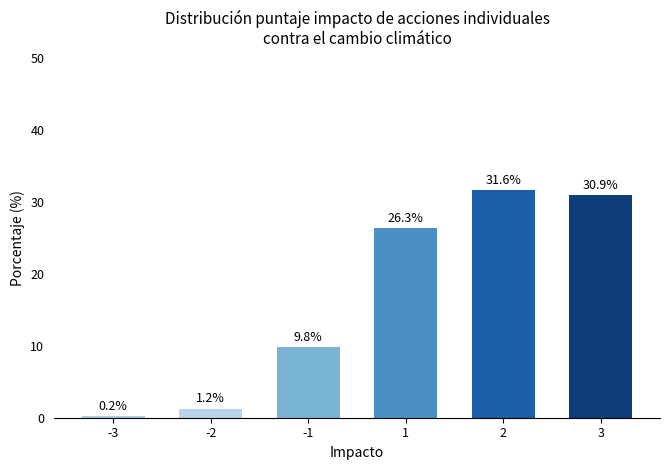

Where does the data first go above 26?

1